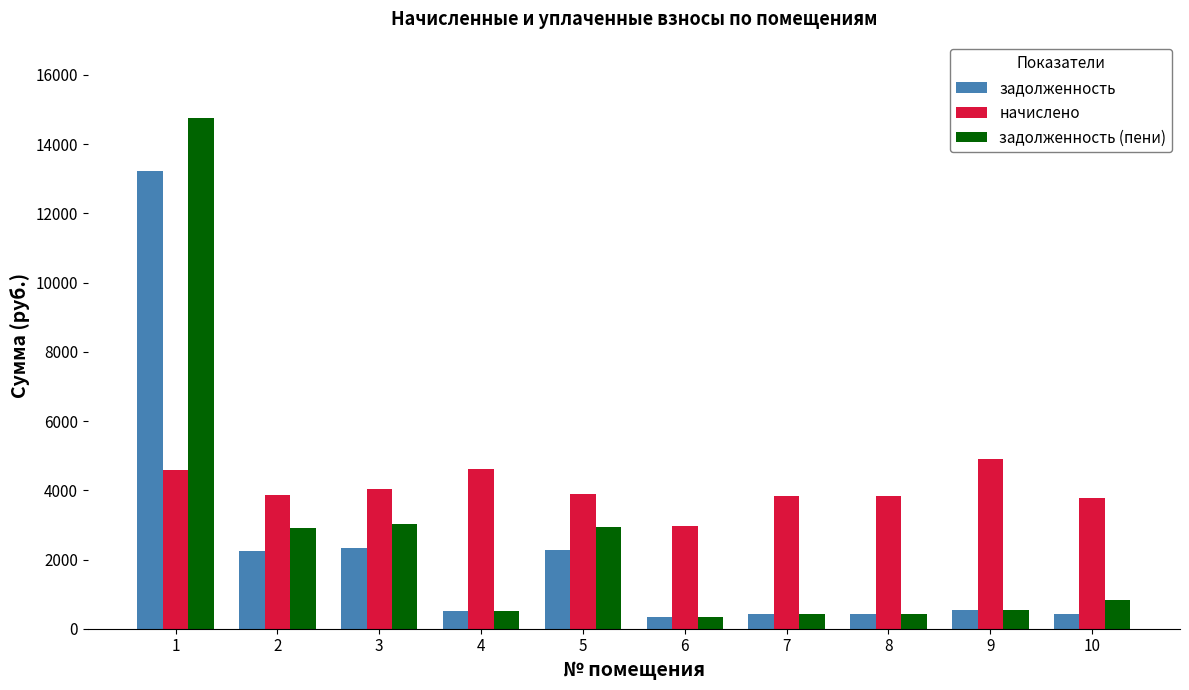

Rank the series by their average value, from highest to lowest.

начислено, задолженность (пени), задолженность